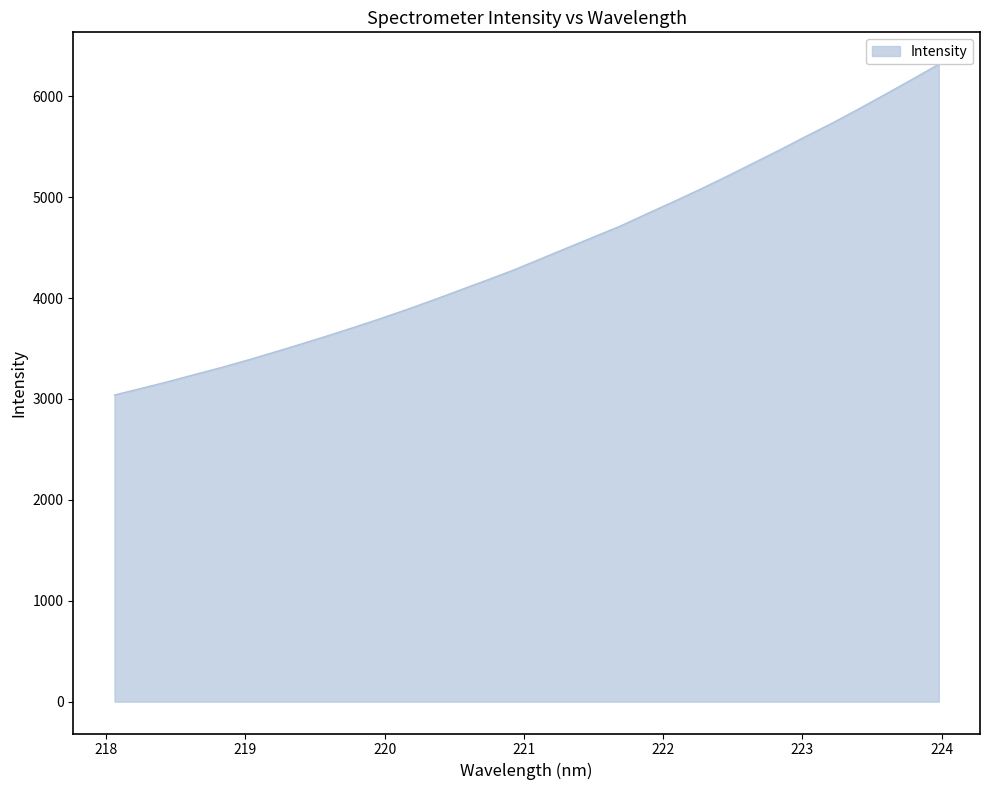

Which has a higher value, 221.8812 or 221.6902?

221.8812